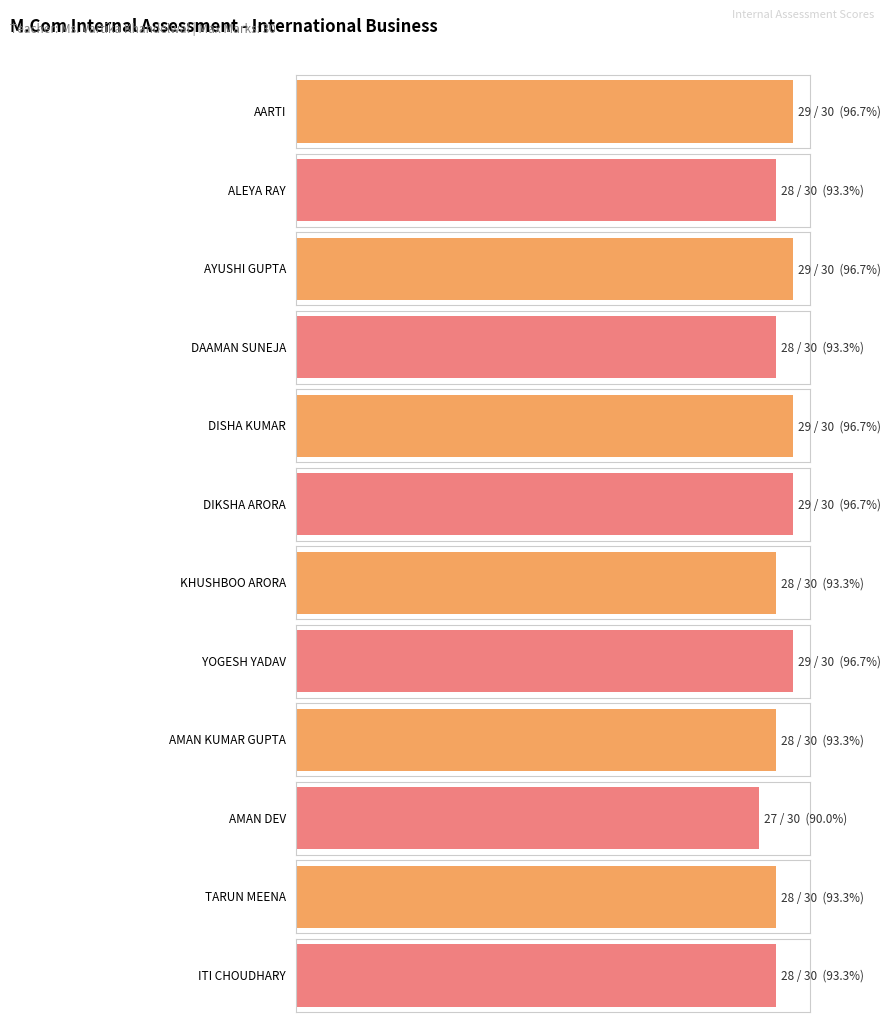

What is the label of the 2nd bar from the left?

ALEYA RAY